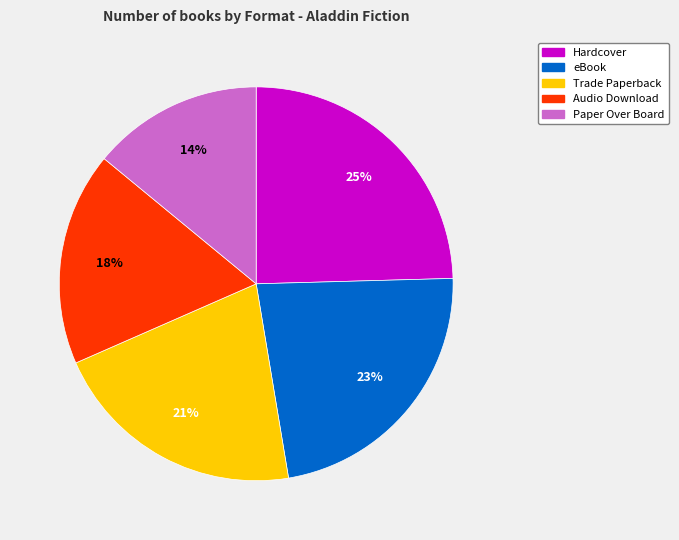

Rank the categories by value from highest to lowest.

Hardcover, eBook, Trade Paperback, Audio Download, Paper Over Board